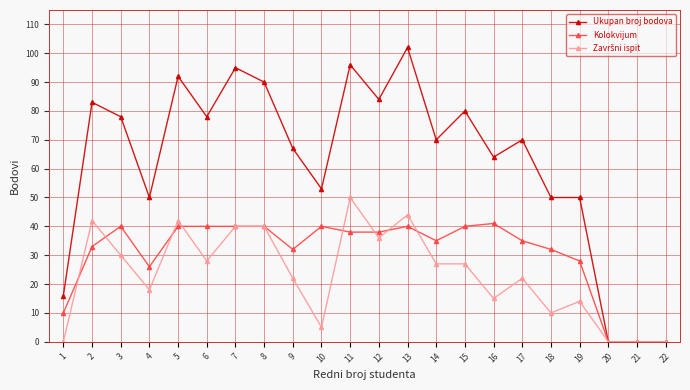

At how many categories does at least one series exceed 60?

14